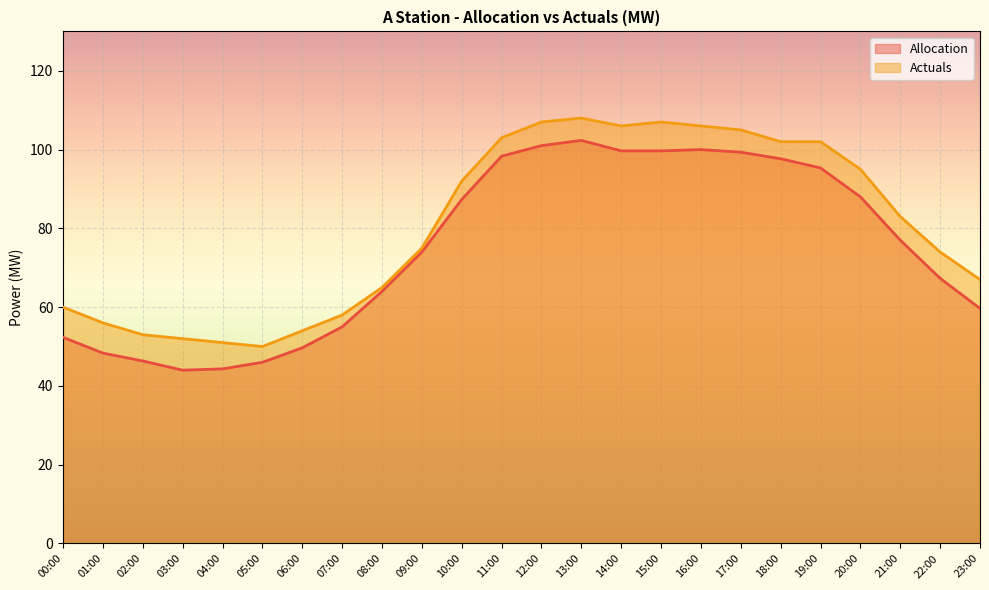

True or false: Allocation and Actuals cross at least once.

False